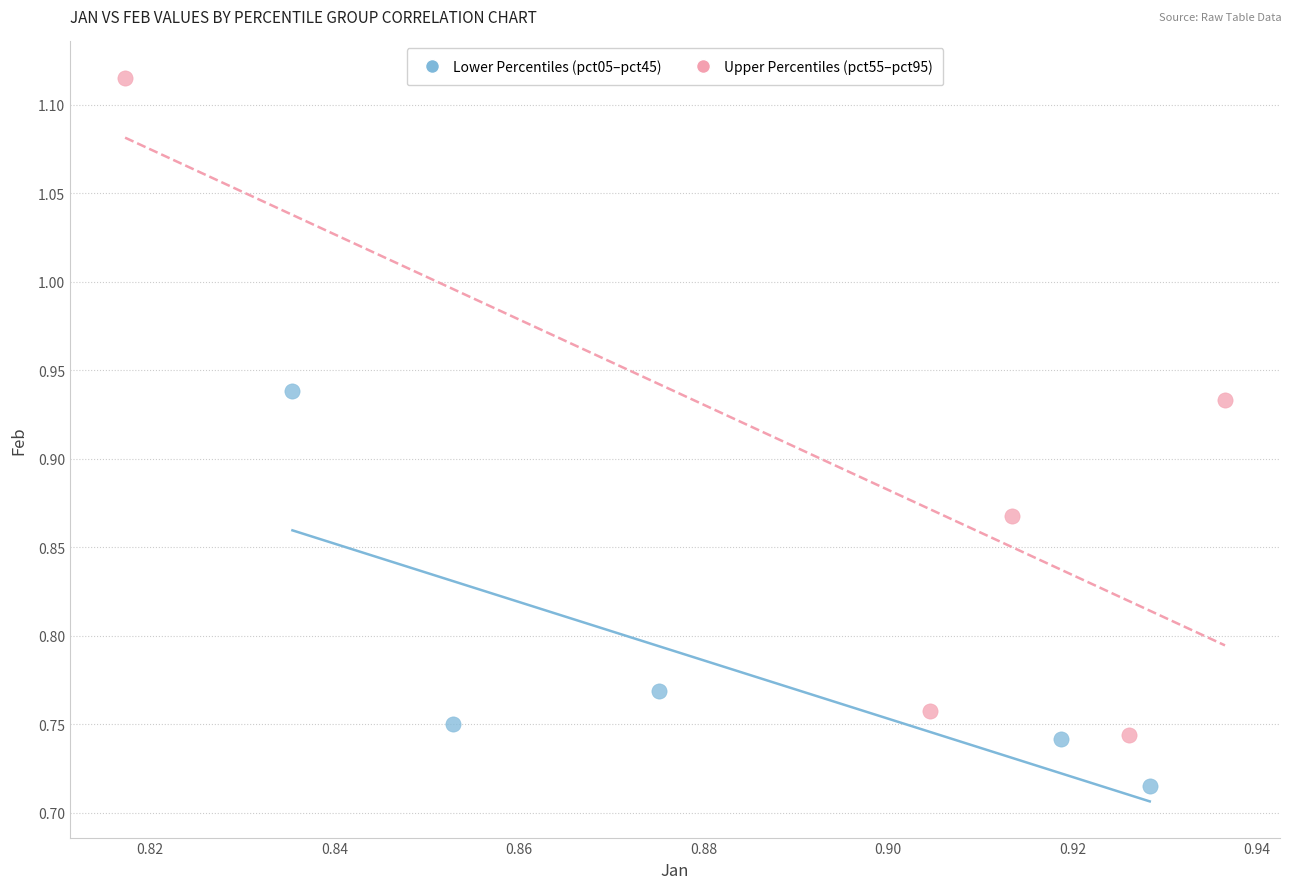

Which series reaches the minimum Y coordinate?

Lower Percentiles (pct05–pct45)